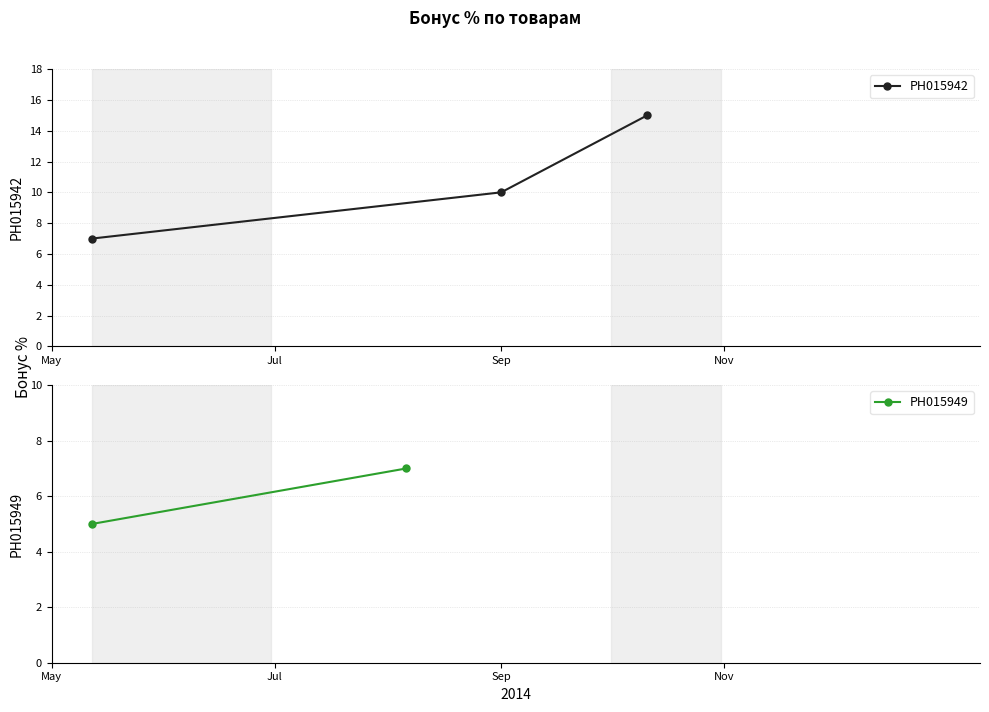

What is the value of the РН015942 point at the 1st from the left?

7